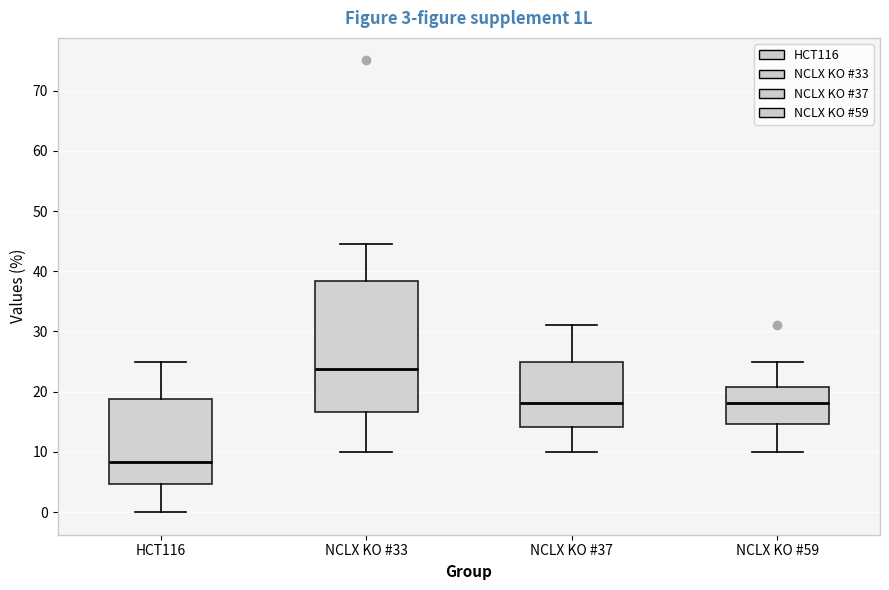

Which box's median line is the lowest?

HCT116